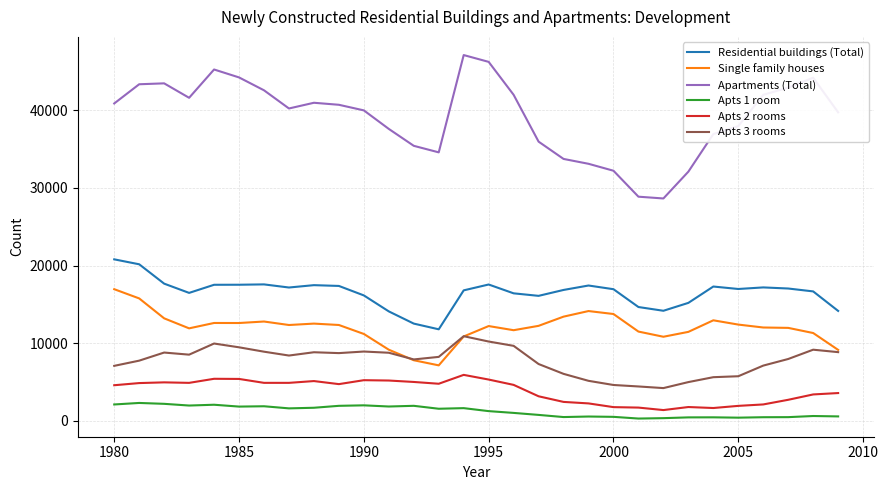

Rank the series by their maximum value, from lowest to highest.

Apts 1 room, Apts 2 rooms, Apts 3 rooms, Single family houses, Residential buildings (Total), Apartments (Total)